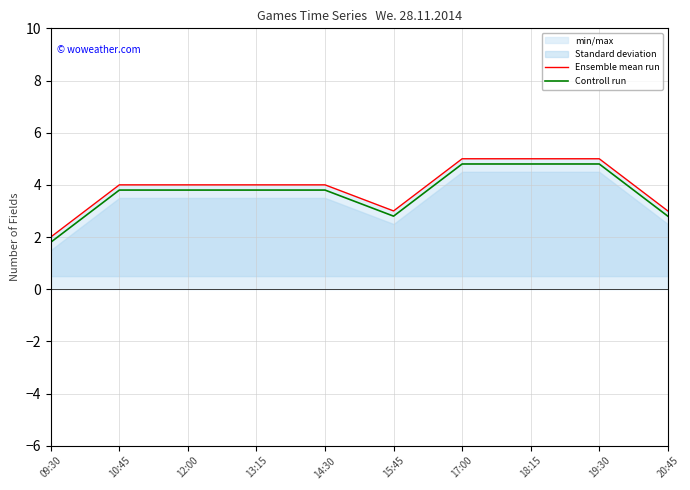

True or false: Controll run has more than 0 interior local peaks.

False